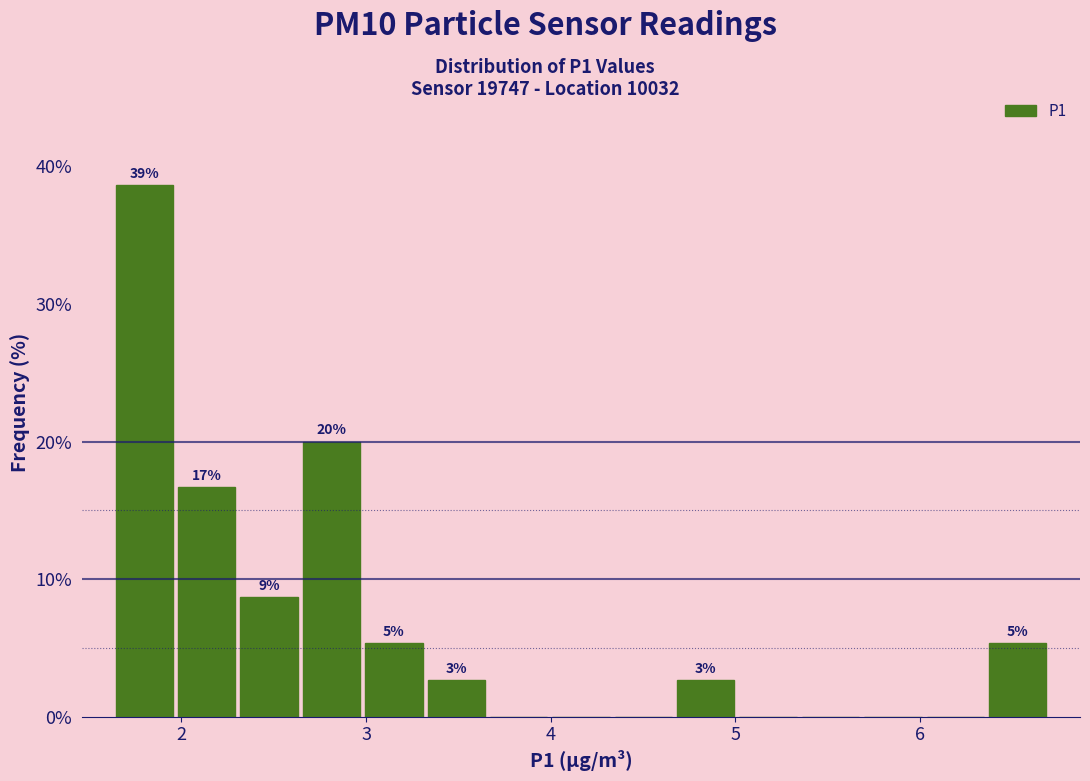

Around what value on the x-axis is the tallest bar? Give the approximate position of its centre, as read against the axis.

1.8